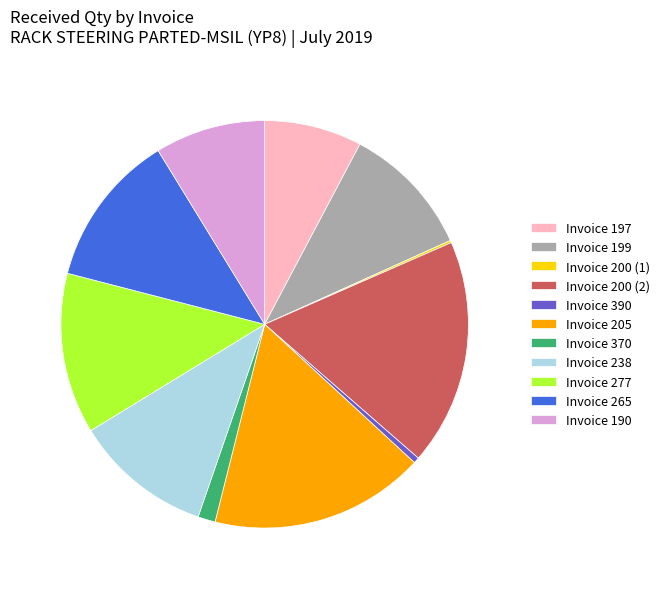

Does Invoice 190 account for over 50% of the chart?

No